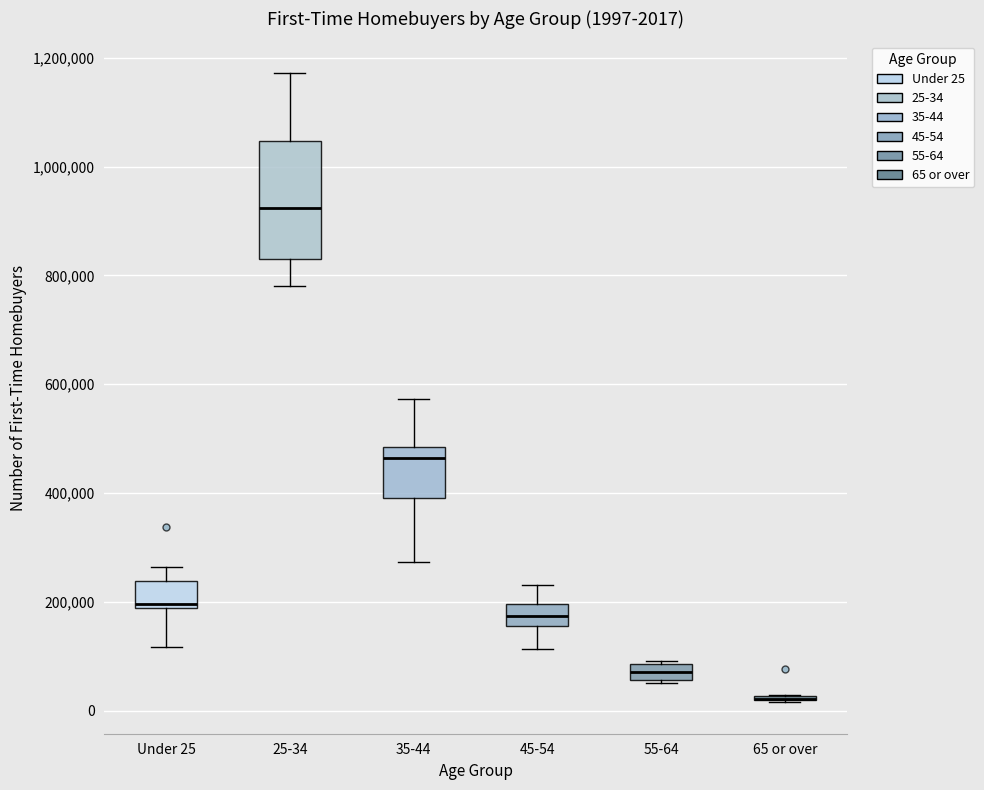

Comparing the boxes themselves (not the whiskers), which one is the tallest?

25-34